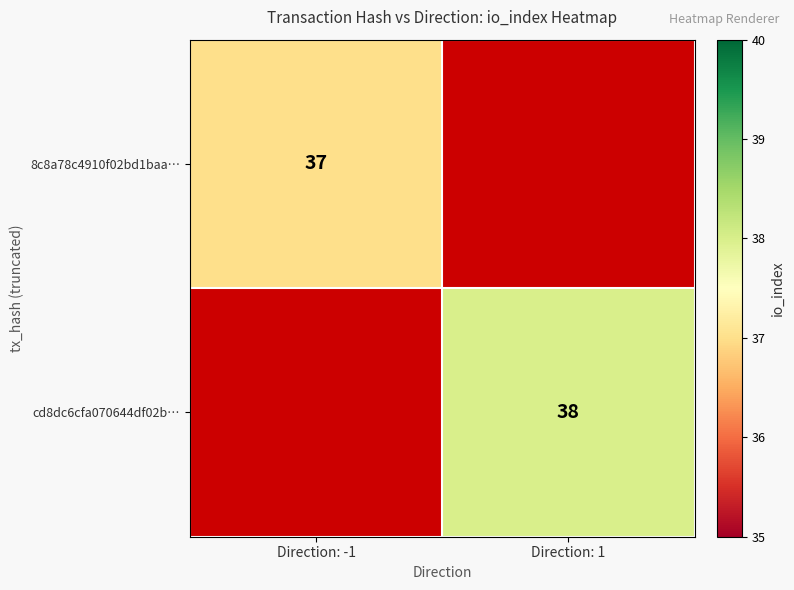

The value of 8c8a78c4910f02bd1baa… at Direction: -1 is 56. True or false?

False